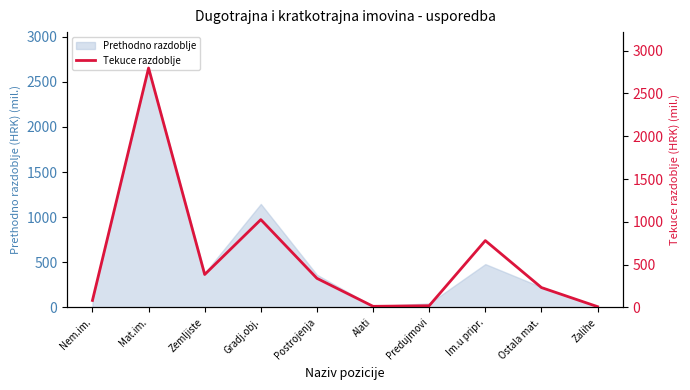

Reading left to right, extract all data points from this chart.

81.9	2796.4	384.8	1025.8	339.9	12.9	20.1	780.8	232.2	9.2